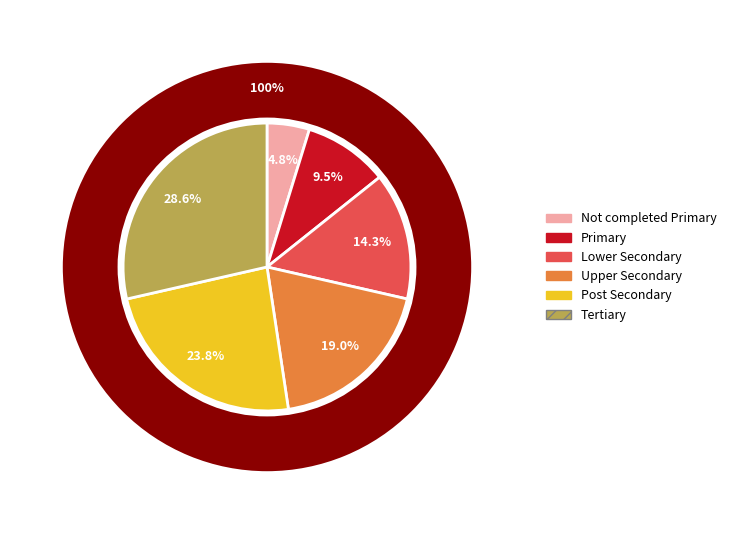

How many slices are in this pie chart?

6